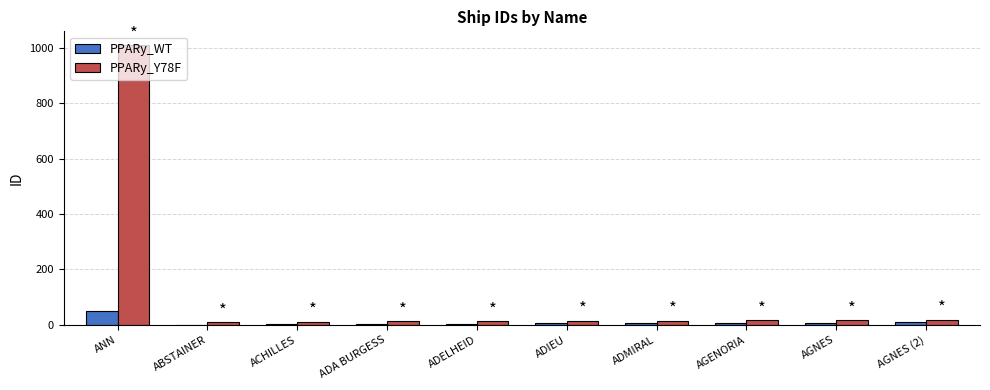

The value of PPARy_WT at AGNES is 8. True or false?

True